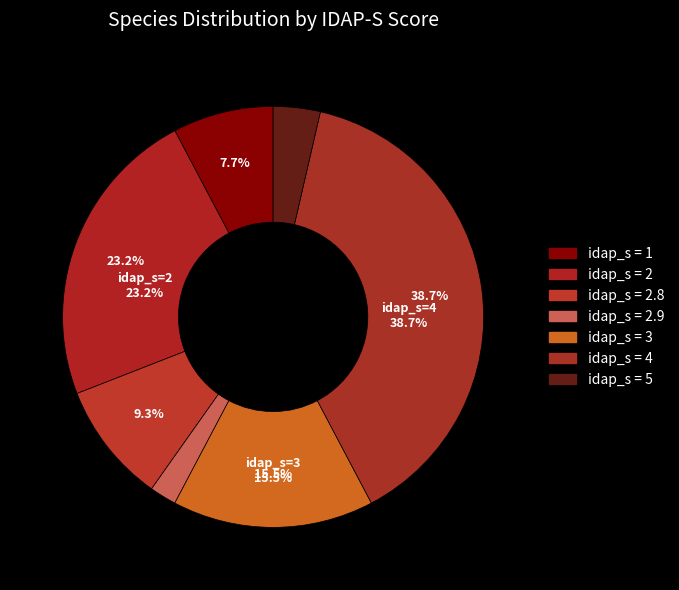

How many segments does this pie chart have?

5